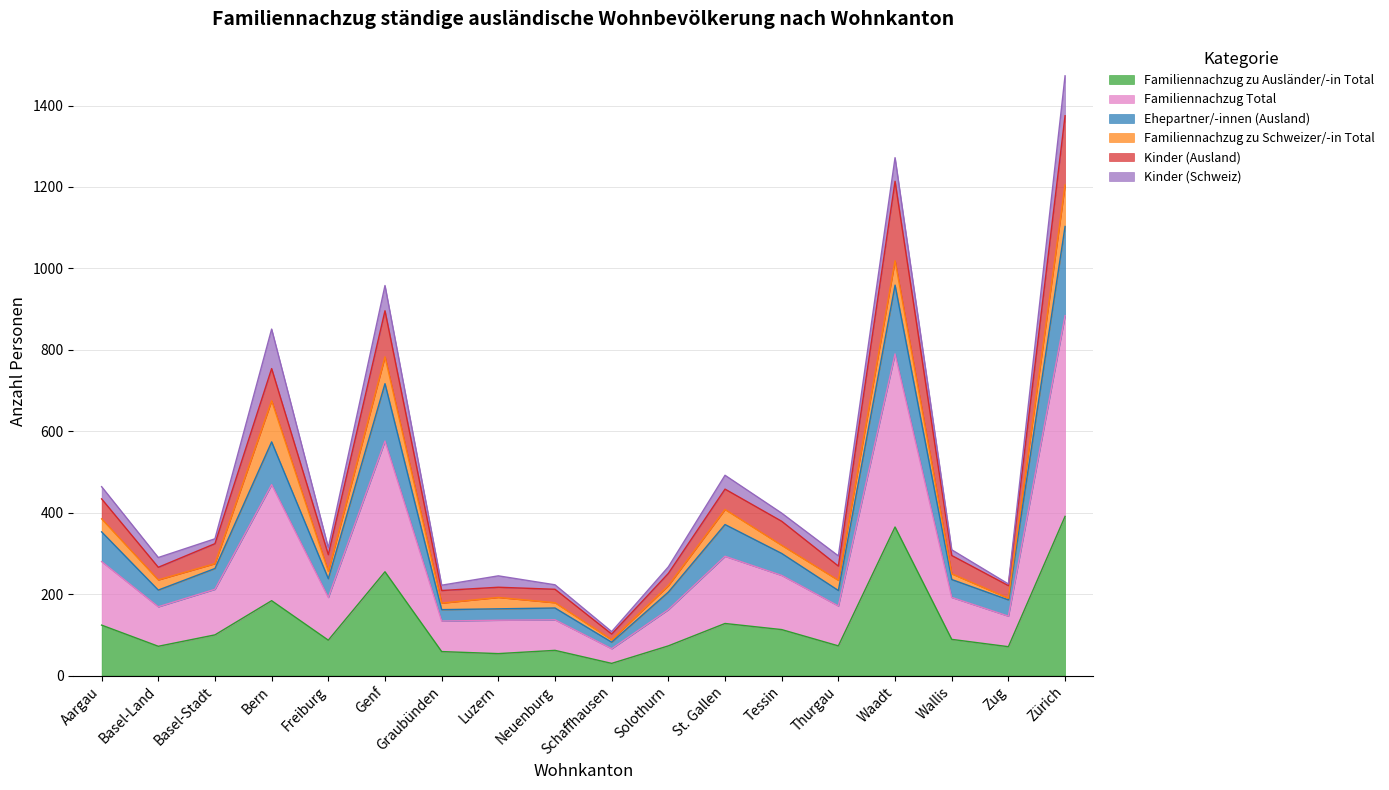

What is the highest value of the Familiennachzug zu Ausländer/-in Total series?

391